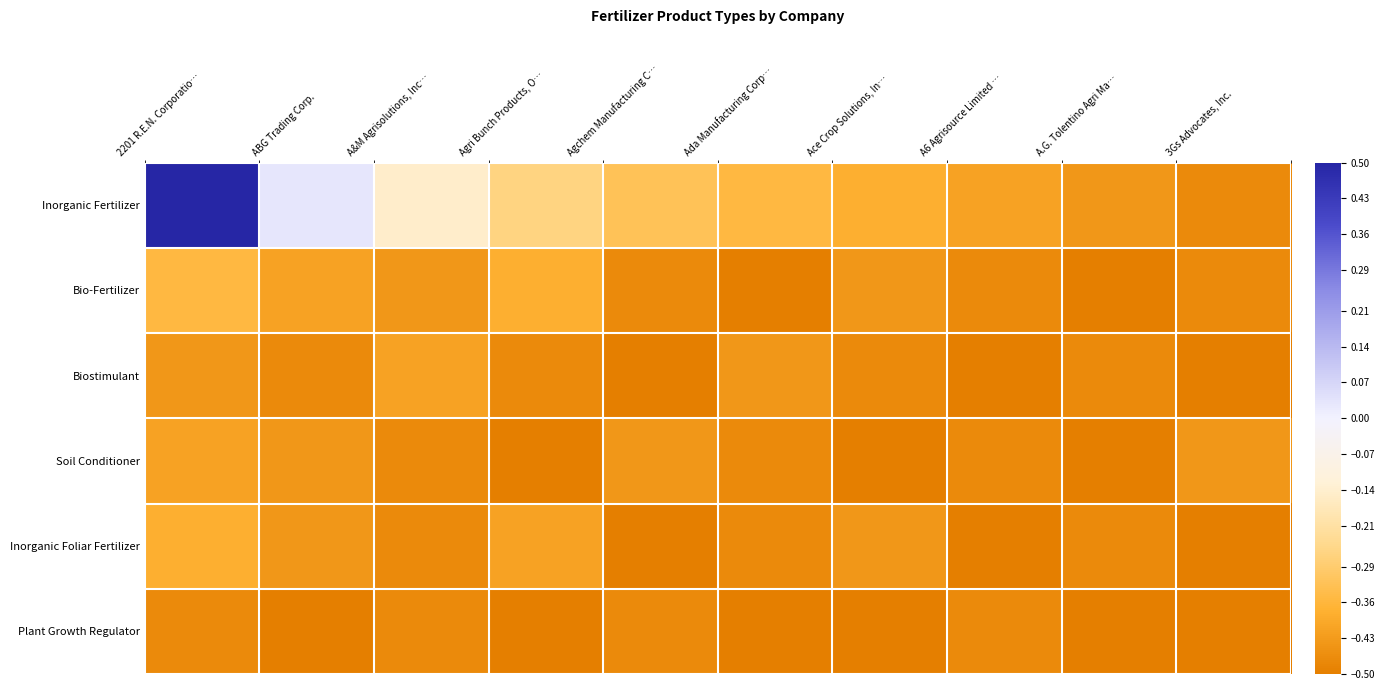

Between A&M Agrisolutions, Inc… and A.G. Tolentino Agri Ma…, which series saw the biggest shift?

Inorganic Fertilizer